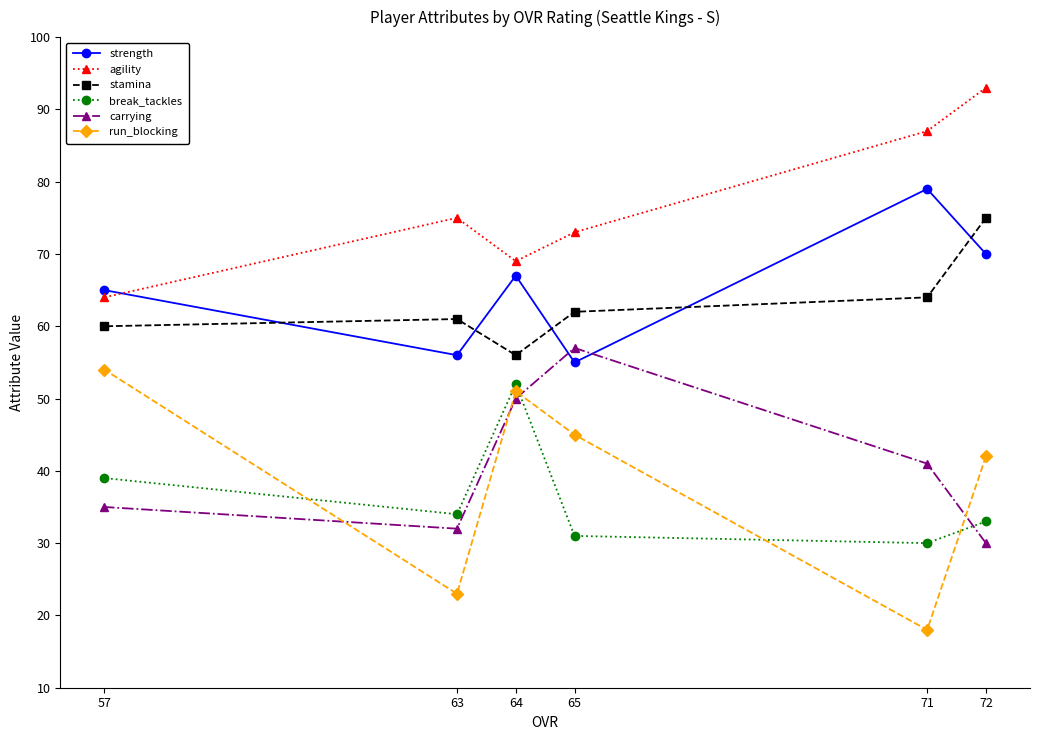

What is the value of the agility point at the 4th from the left?

73